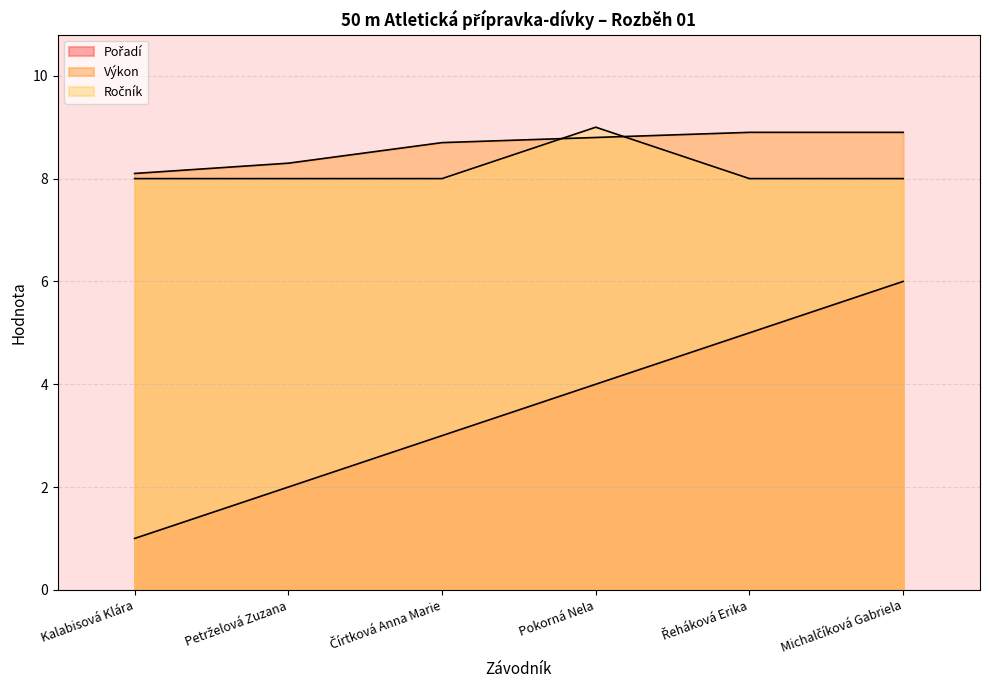

Which series has the largest total across all categories?

Výkon